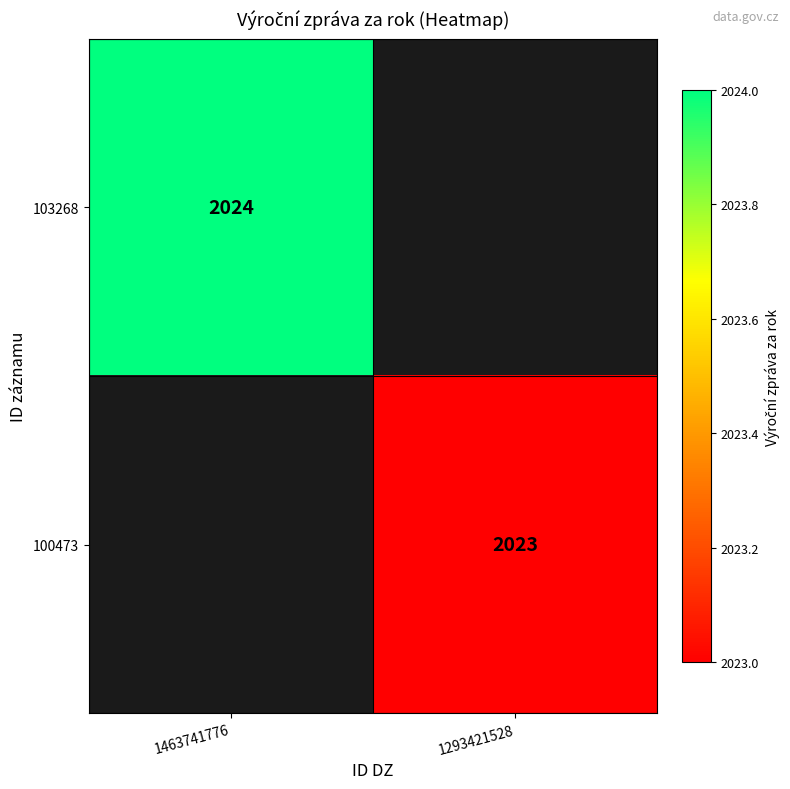

The value of 100473 at 1293421528 is 1382. True or false?

False